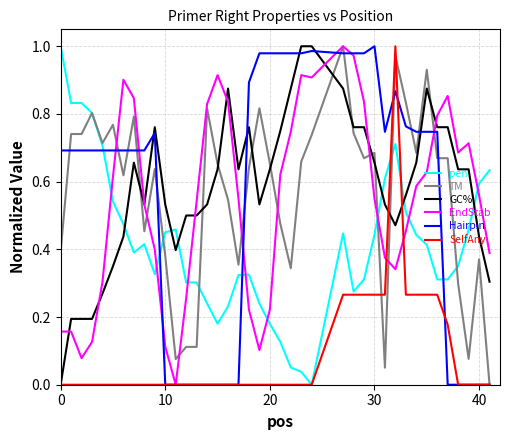

Does the chart have visible grid lines?

Yes